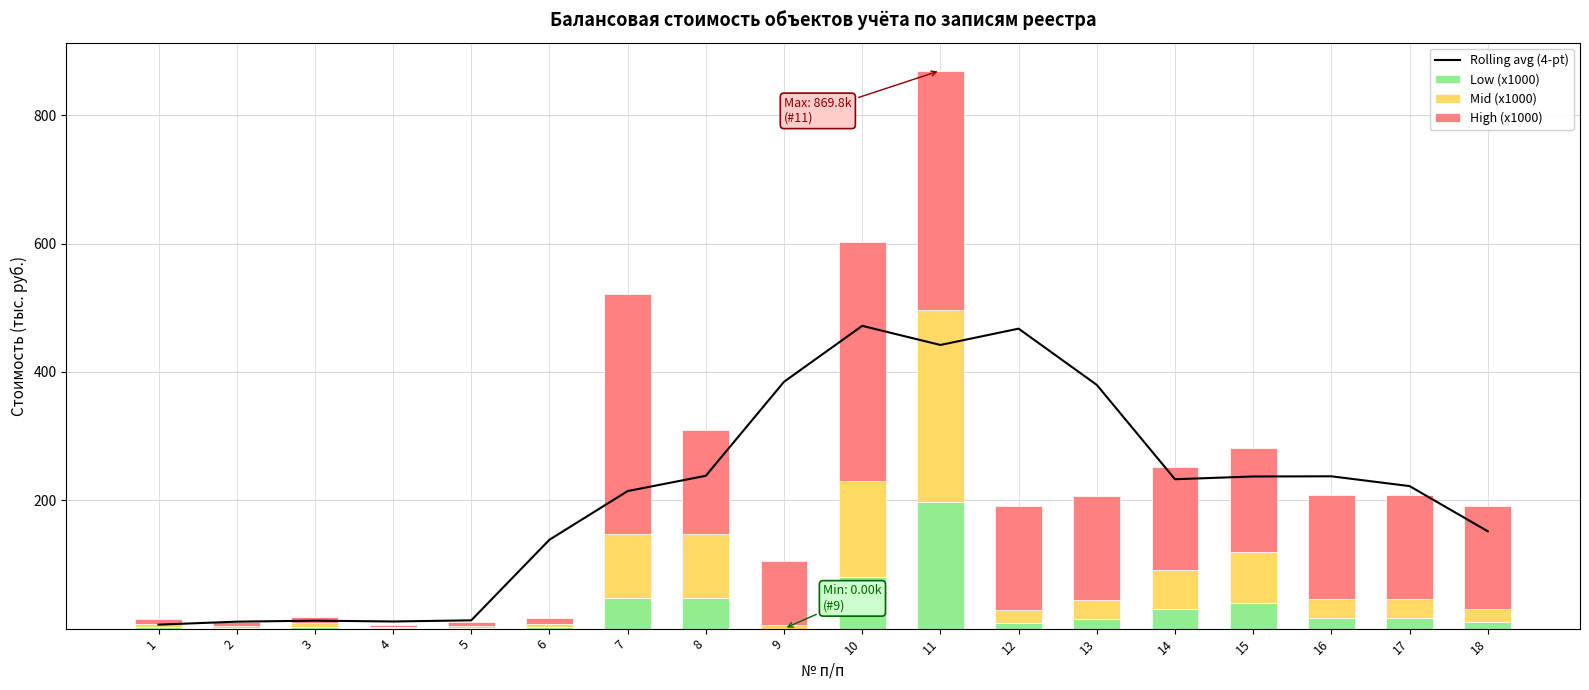

At which label does Rolling avg (4-pt) reach its minimum?

1